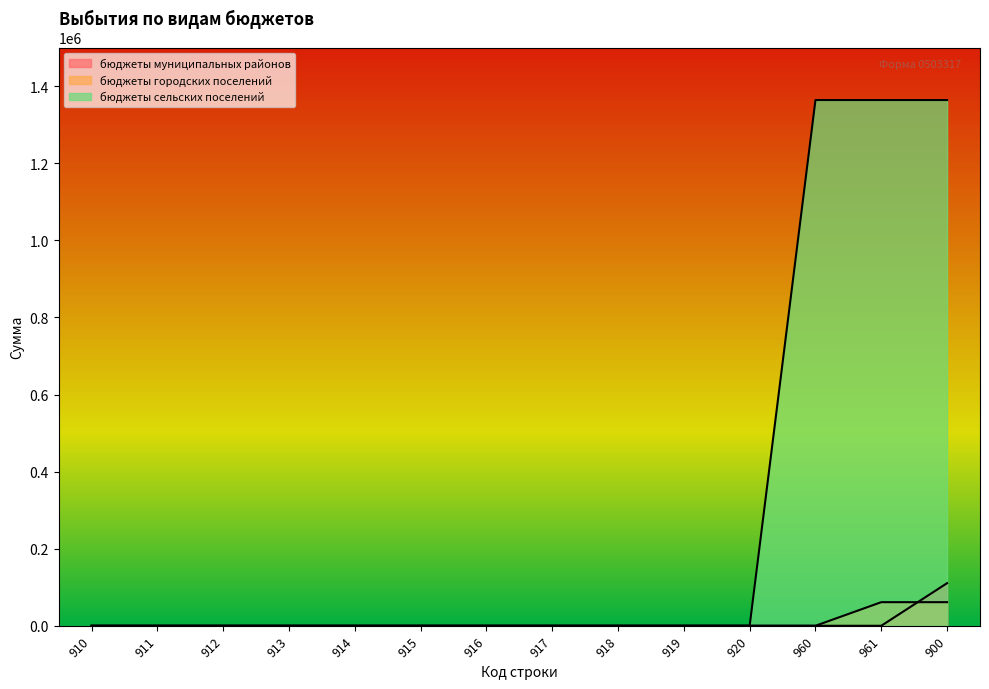

True or false: бюджеты сельских поселений and бюджеты муниципальных районов intersect in this chart.

False